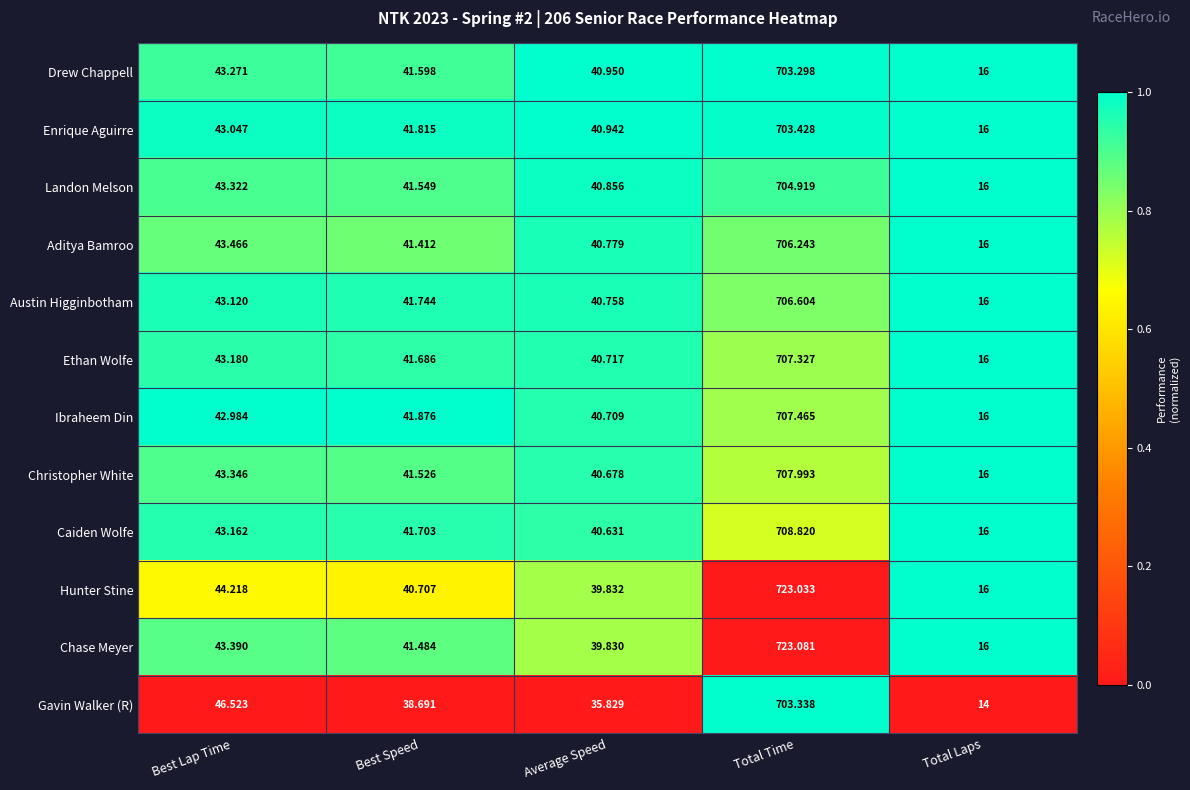

At which label is Landon Melson closest to 360?

Best Lap Time